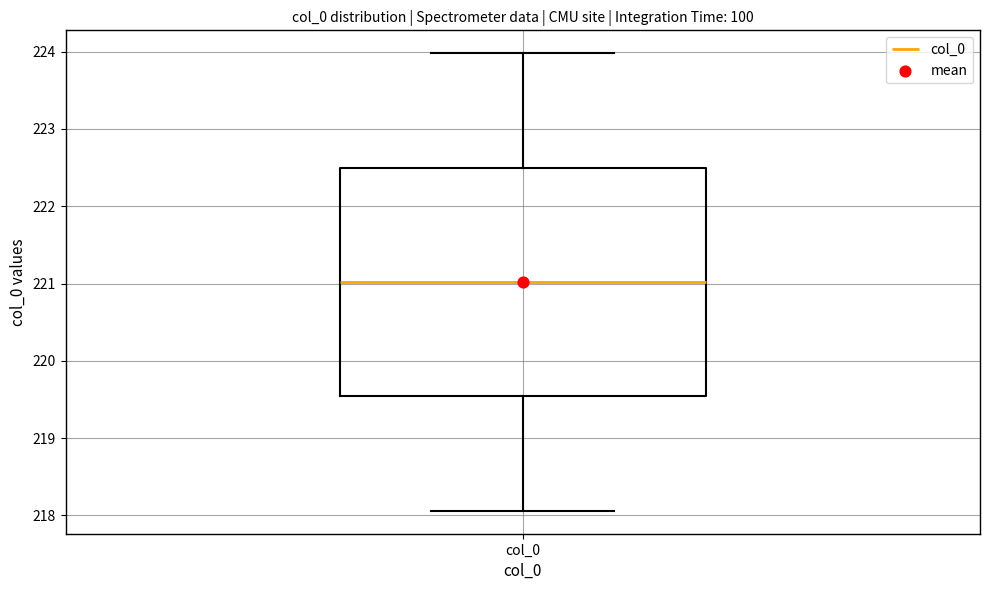

Transcribe this box plot: give where the median line is, the range the box spans, and where the two whiskers end, as read against the y-axis. The values are not printed on the chart, so give them approximately, as read against the axis.

median 221.0, box 219.5 to 222.5, whiskers 218.1 to 224.0